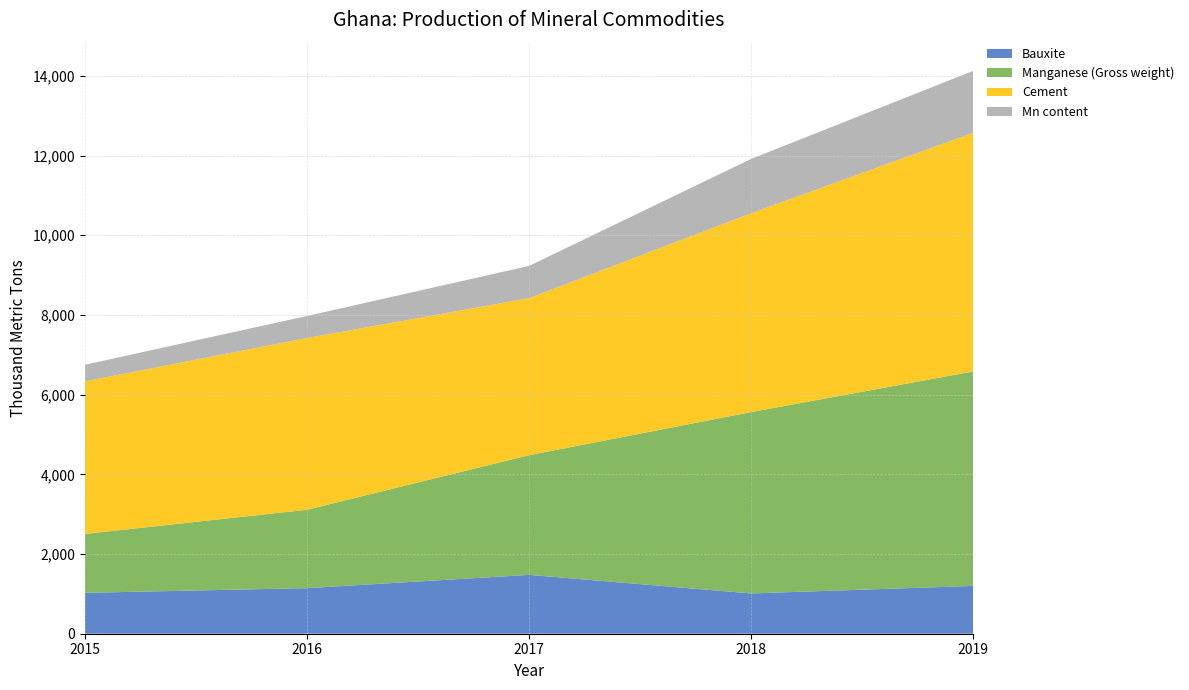

Reading right to left, extract all data points from this chart.

Bauxite: 1200	1011	1477	1144	1026
Manganese (Gross weight): 5383	4552	3004	1967	1478
Cement: 5990	4990	3940	4310	3830
Mn content: 1554	1364	810	553	416